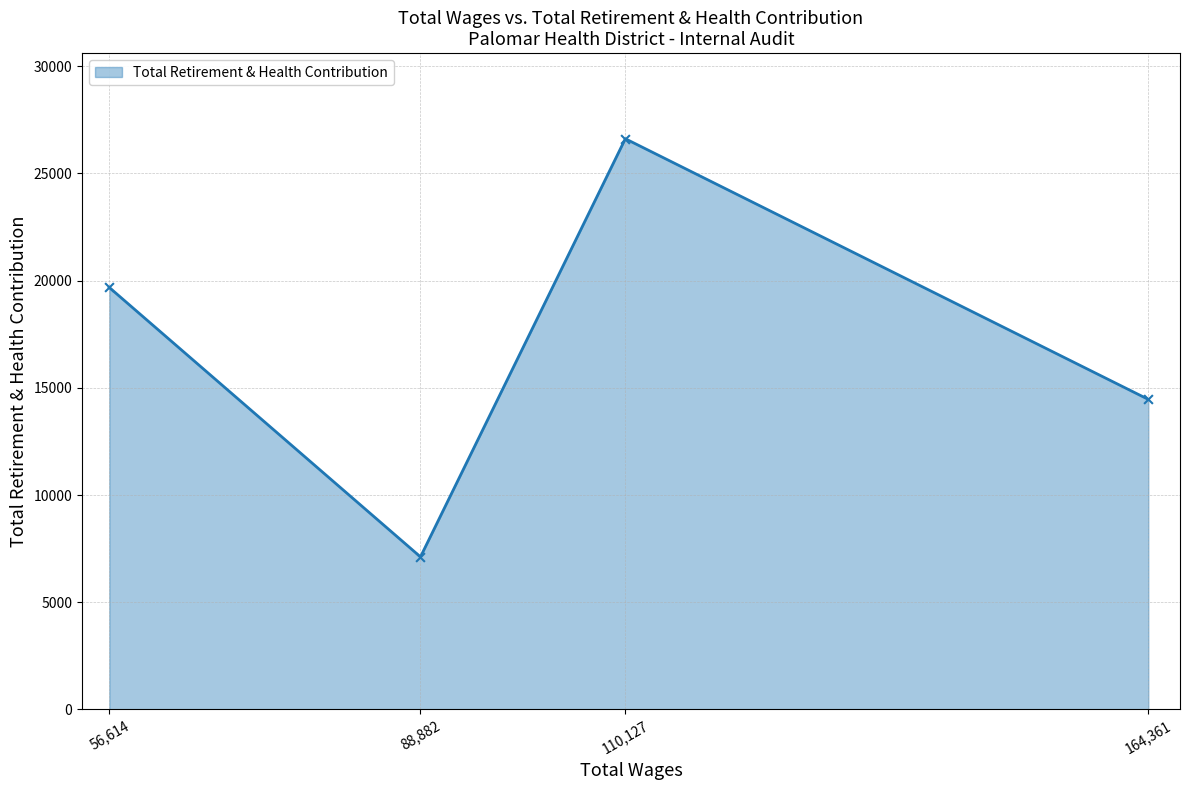

What is the ratio of the value at 110,127 to the value at 88,882?

3.7